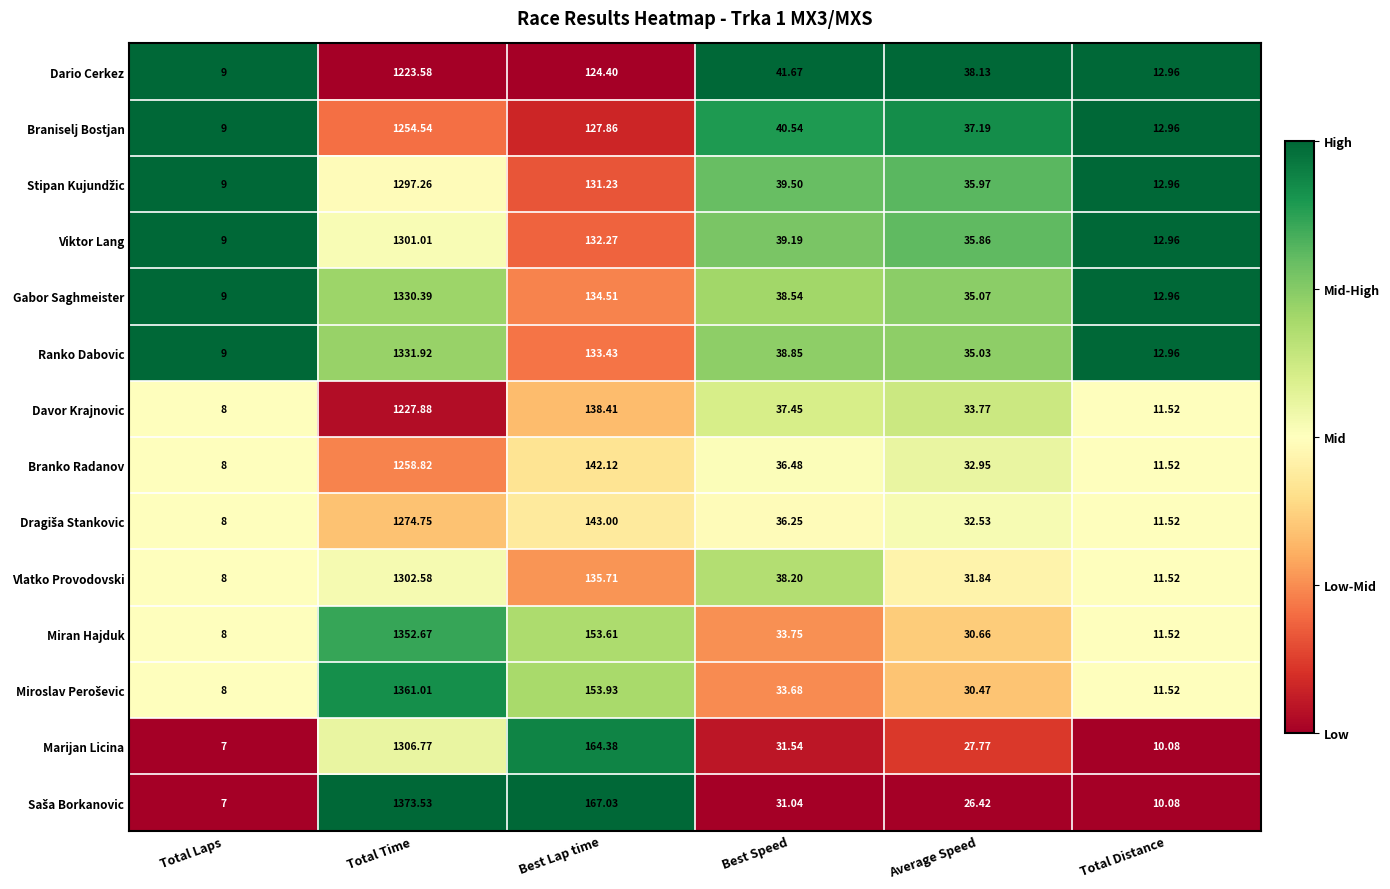

What is the difference between the highest and lowest values at Best Speed?

10.6